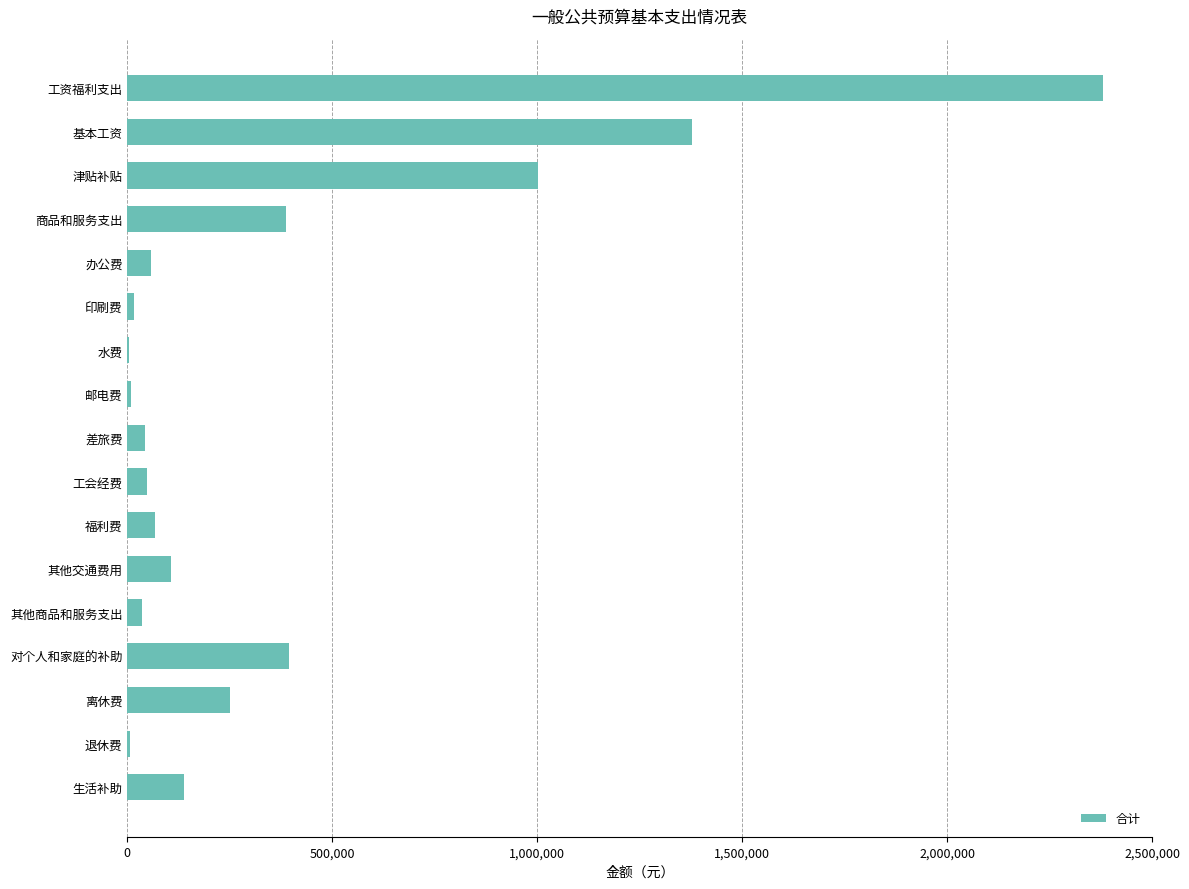

Between 离休费 and 其他商品和服务支出, which is larger?

离休费